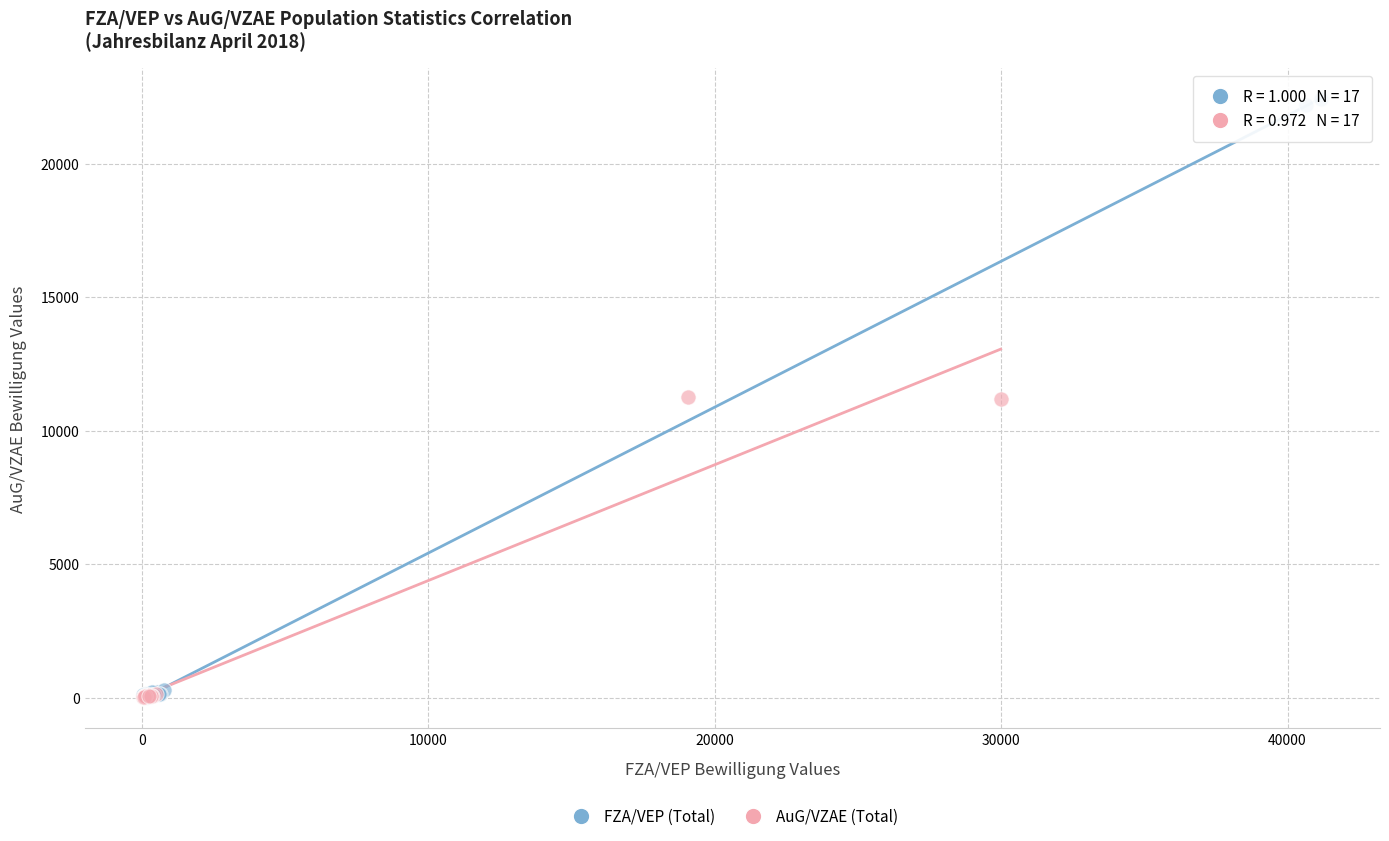

Which series has the widest spread of Y values?

FZA/VEP (Total)